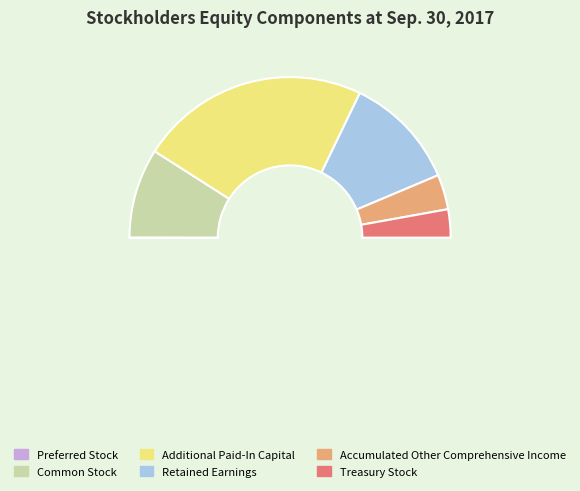

Which category has the biggest portion of the pie?

Additional Paid-In Capital